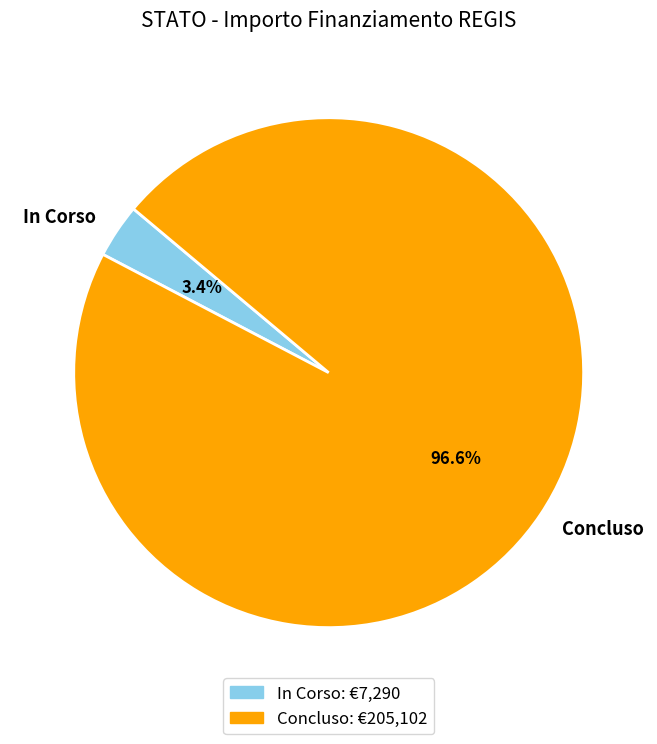

Which category has the biggest portion of the pie?

Concluso